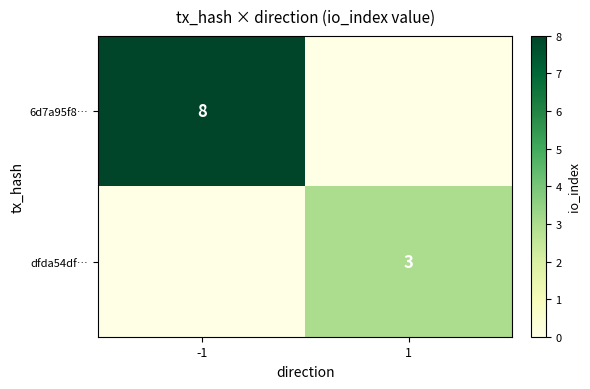

The 6d7a95f8… series shows 12 at -1. True or false?

False